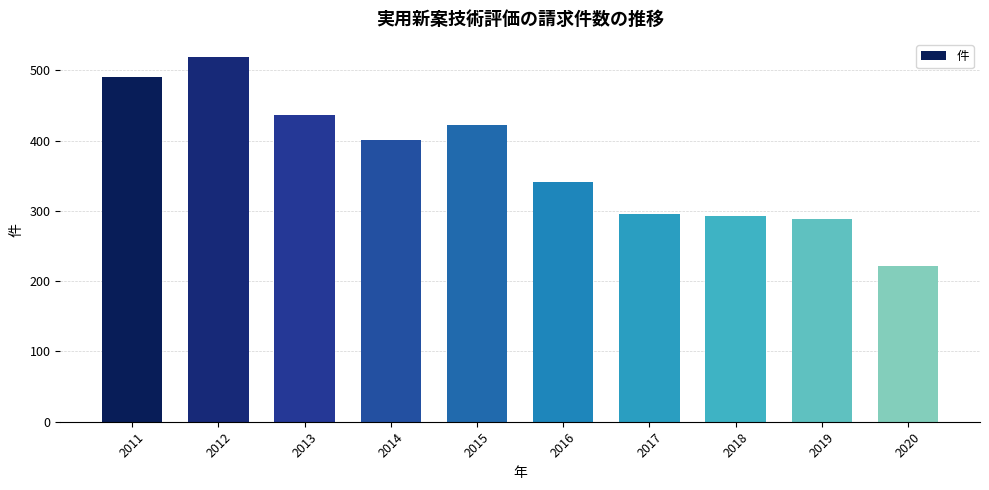

Which category has the lowest value across all series?

2020